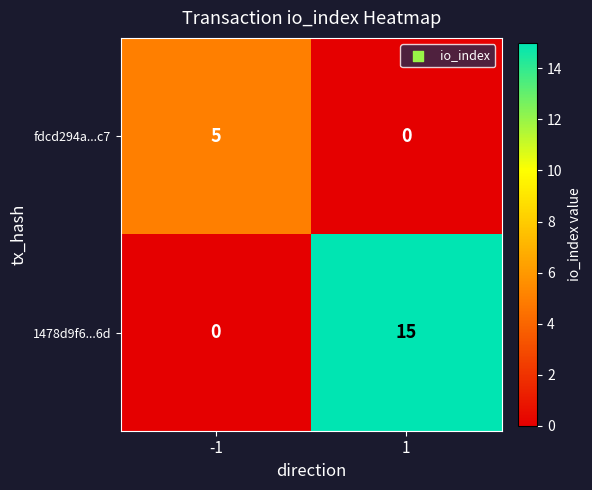

What is the difference between the maximum and minimum values in the fdcd294a...c7 series?

5